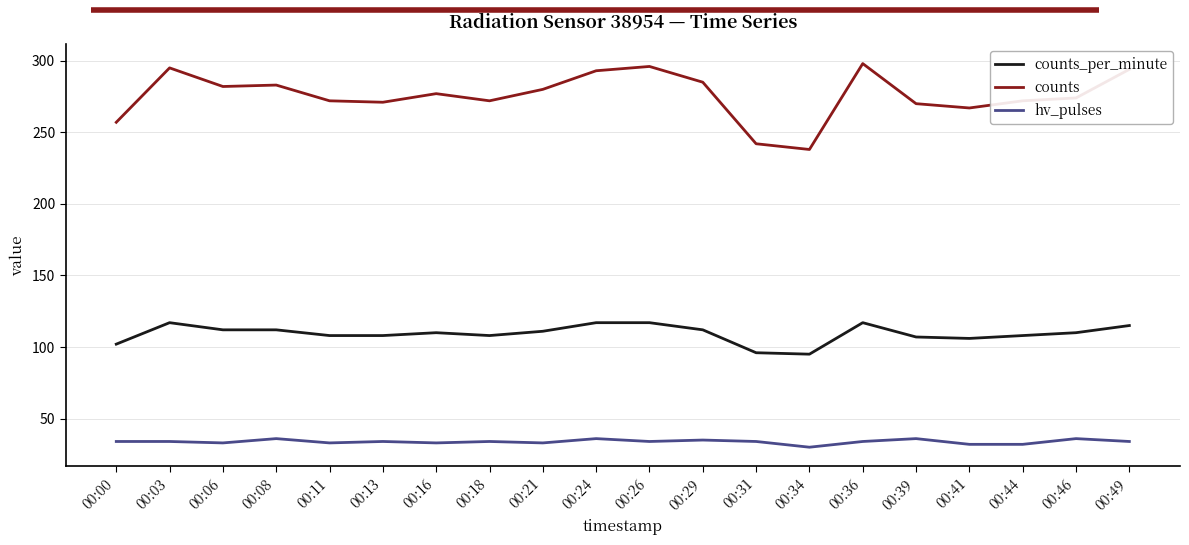

Between 00:34 and 00:39, which series saw the biggest shift?

counts